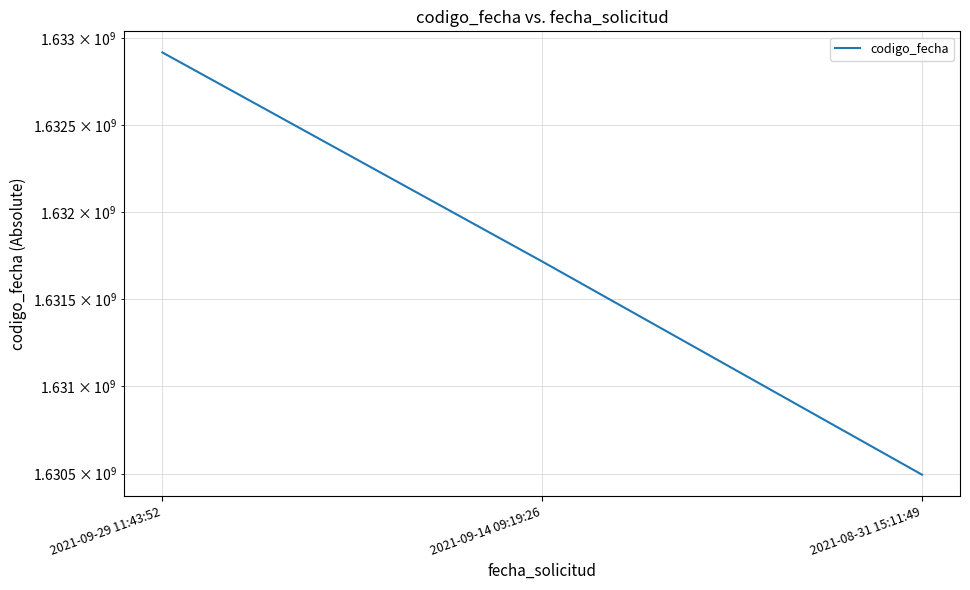

Reading left to right, extract all data points from this chart.

2021-09-29 11:43:52=1632919310	2021-09-14 09:19:26=1631717828	2021-08-31 15:11:49=1630493656